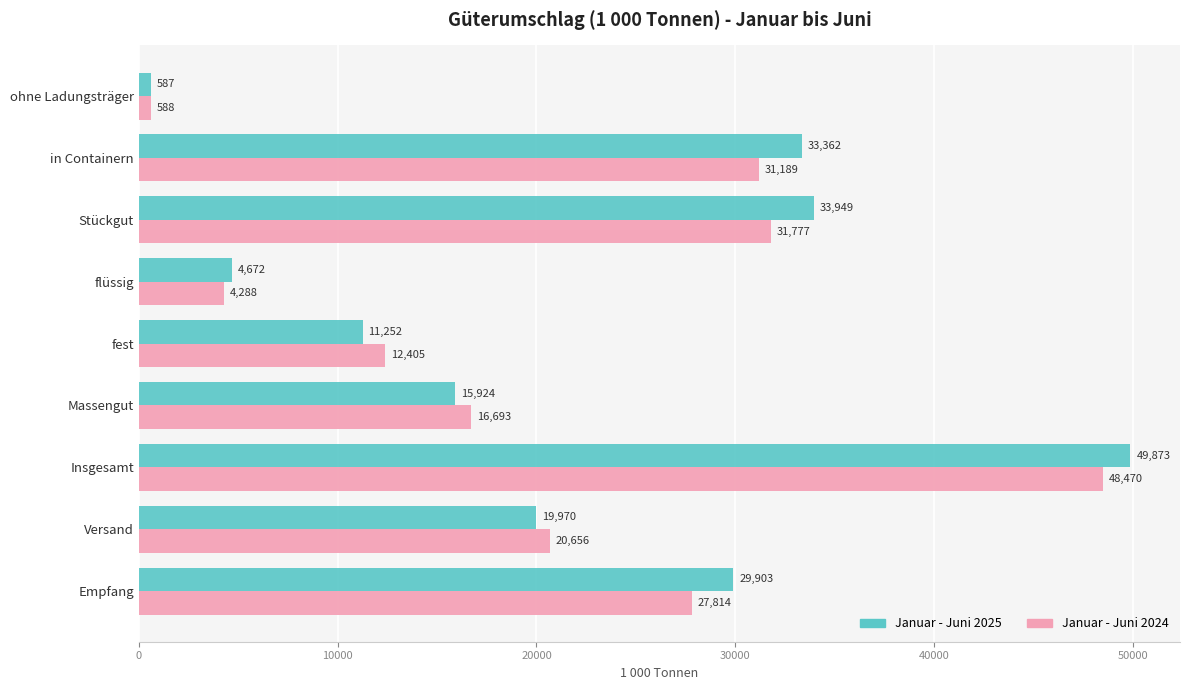

Rank the series by their average value, from lowest to highest.

Januar - Juni 2024, Januar - Juni 2025